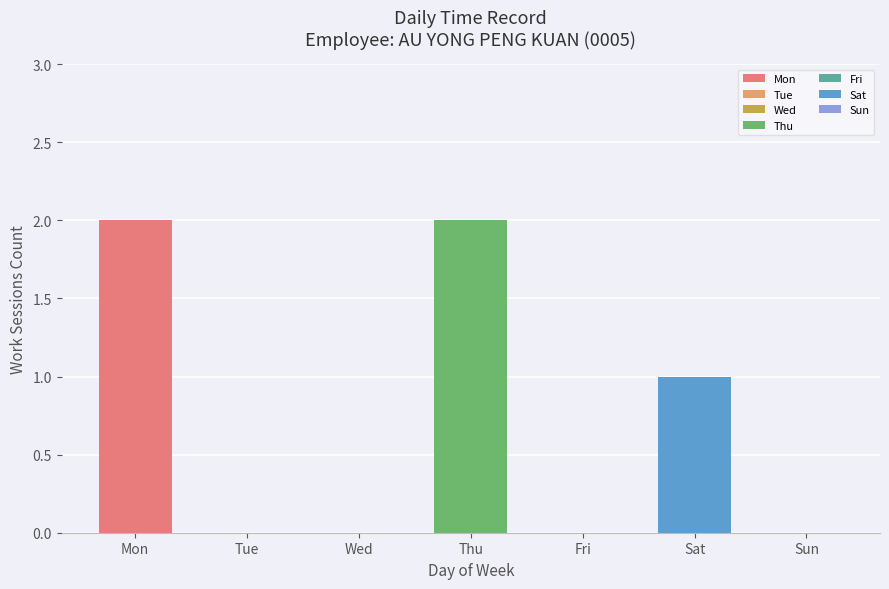

Does the chart contain stacked bars?

No